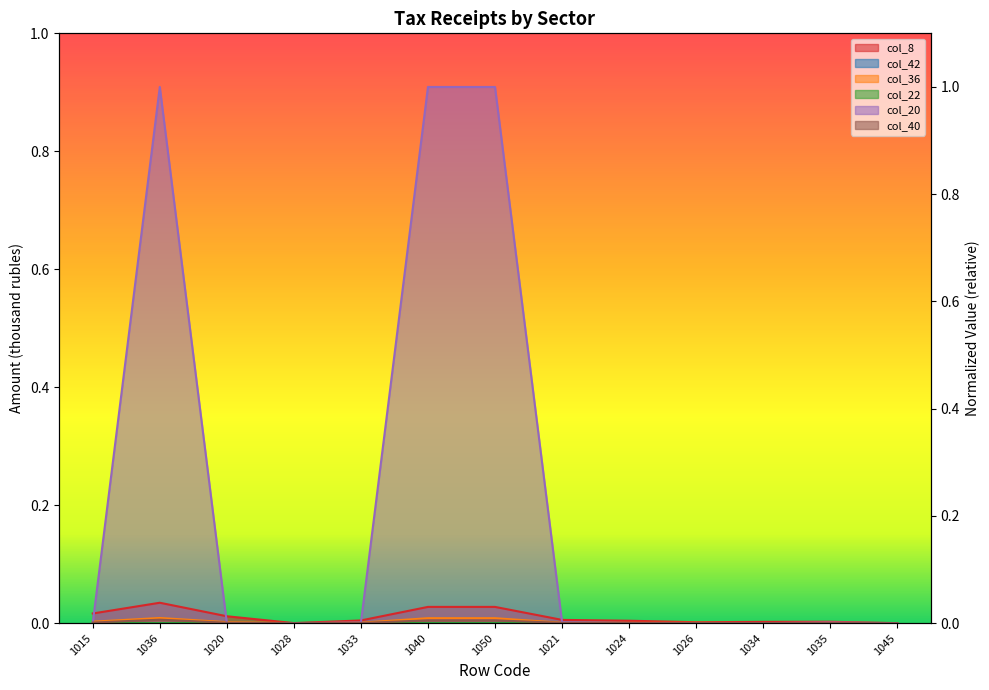

The col_40 series shows 0.0 at 1050. True or false?

True